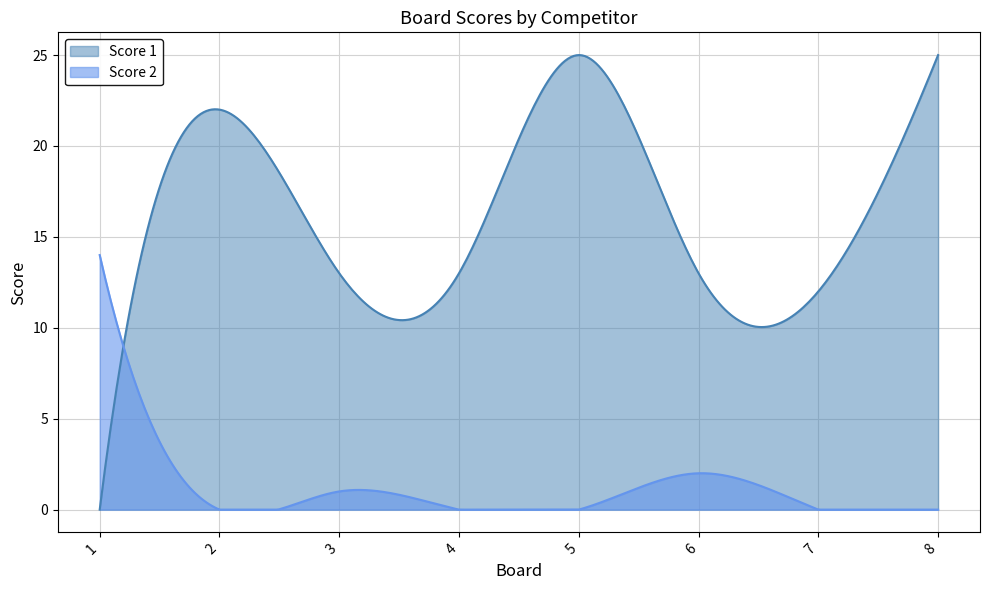

What is the value of the Score 1 point at the 5th from the left?

25